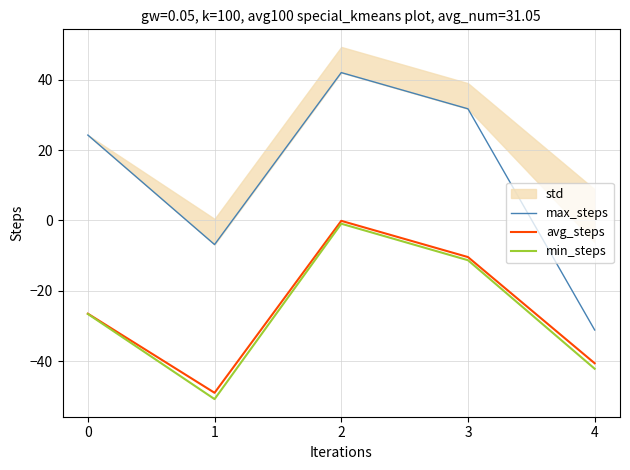

What is the total value across all series at 4?

-113.9